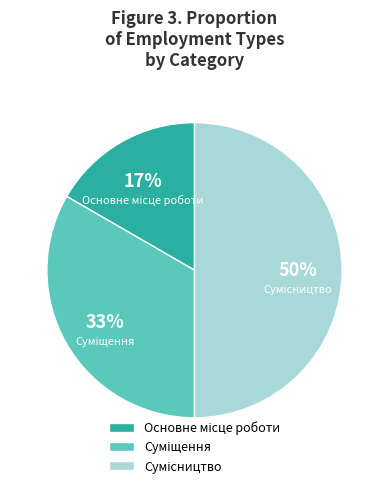

How many slices are in this pie chart?

3